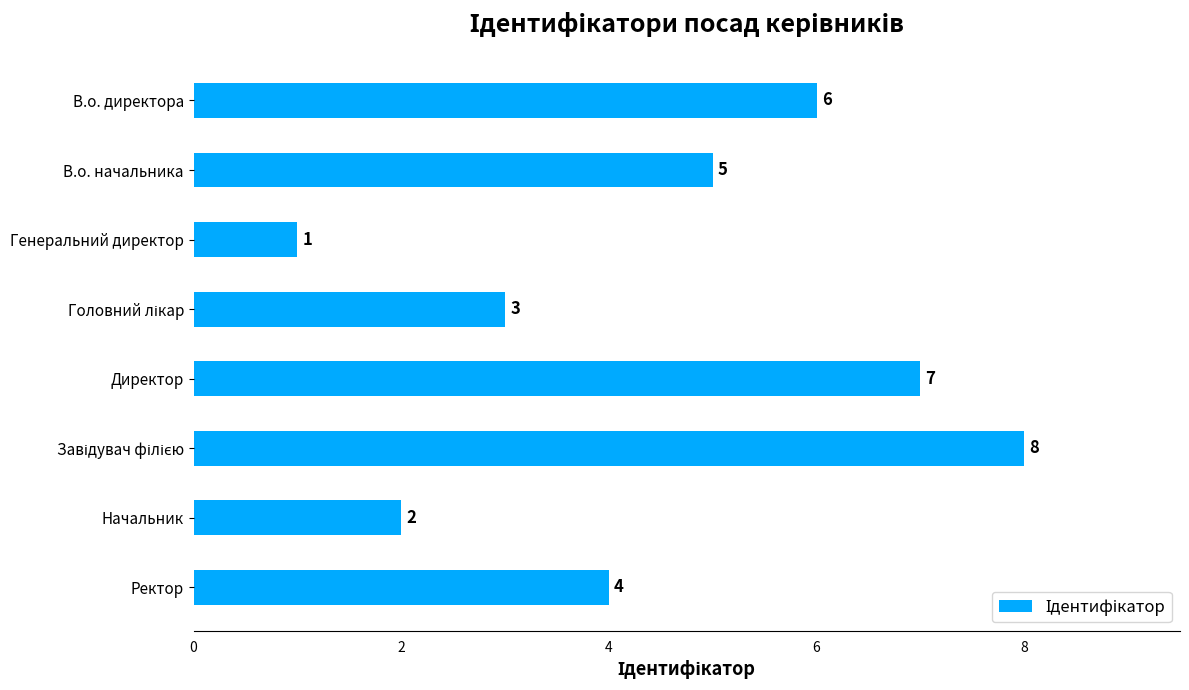

How many values are below 5?

4